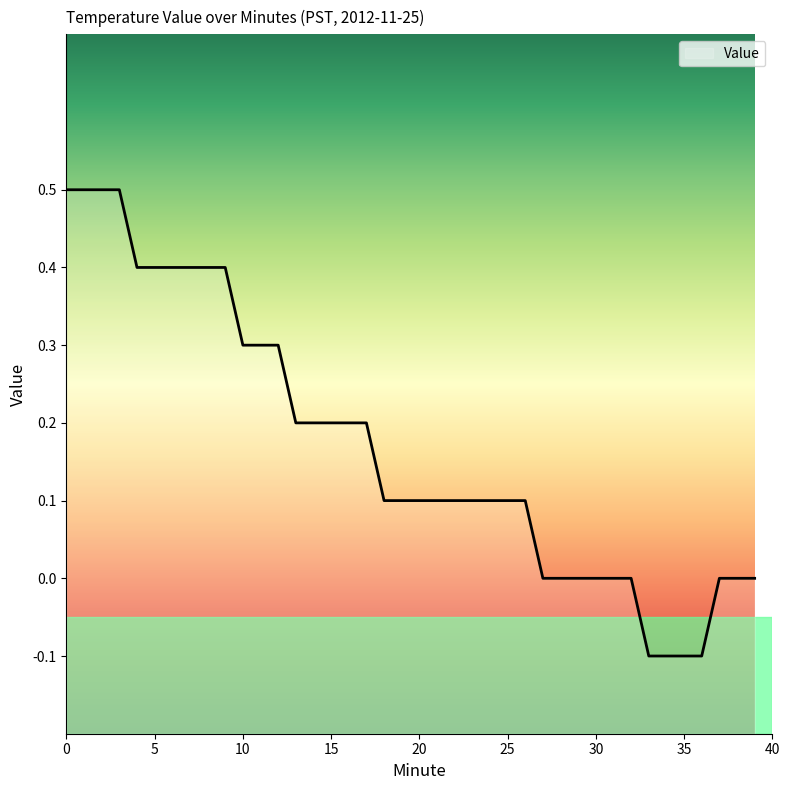

True or false: the data shows -0.4 at 27.

False